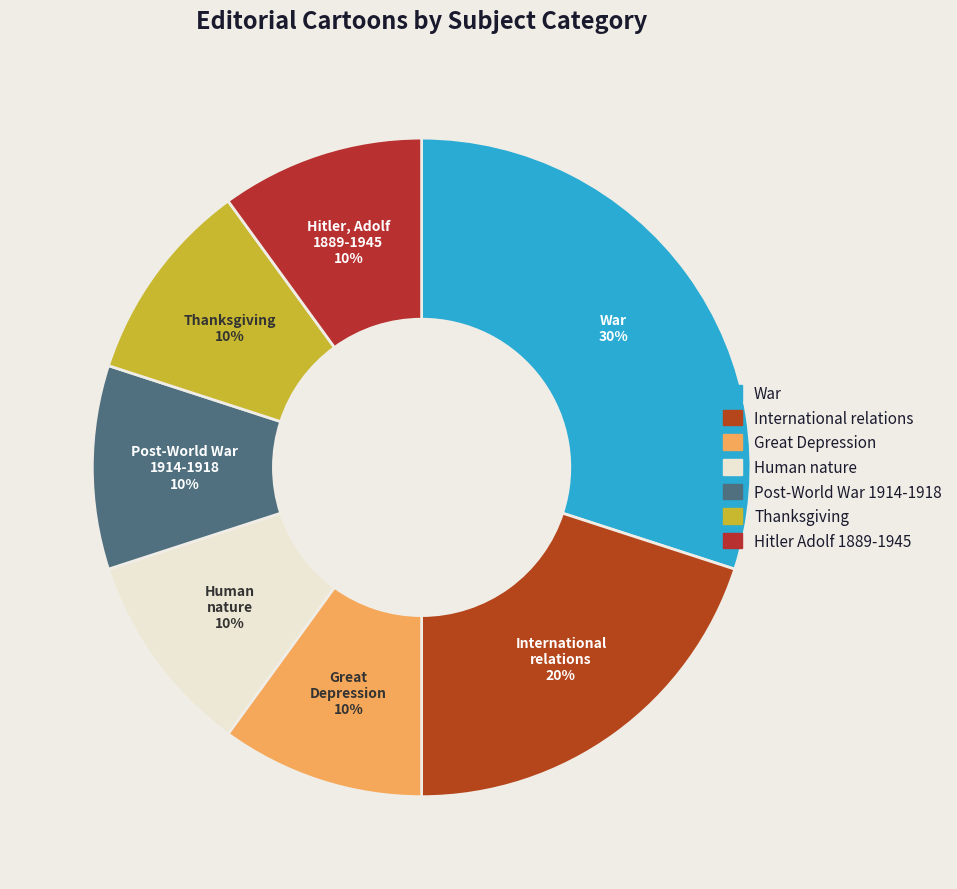

Count the number of slices in the pie.

7